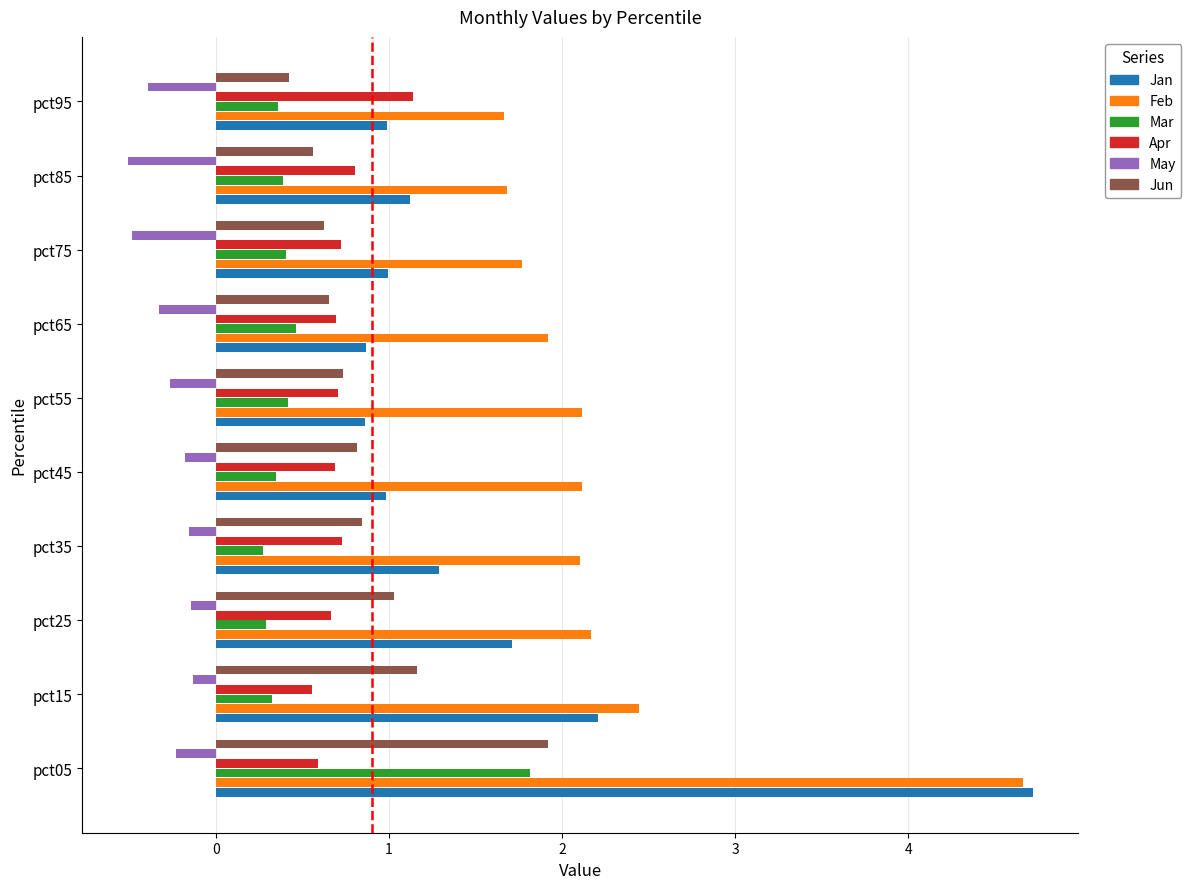

What is the greatest value displayed?

4.7